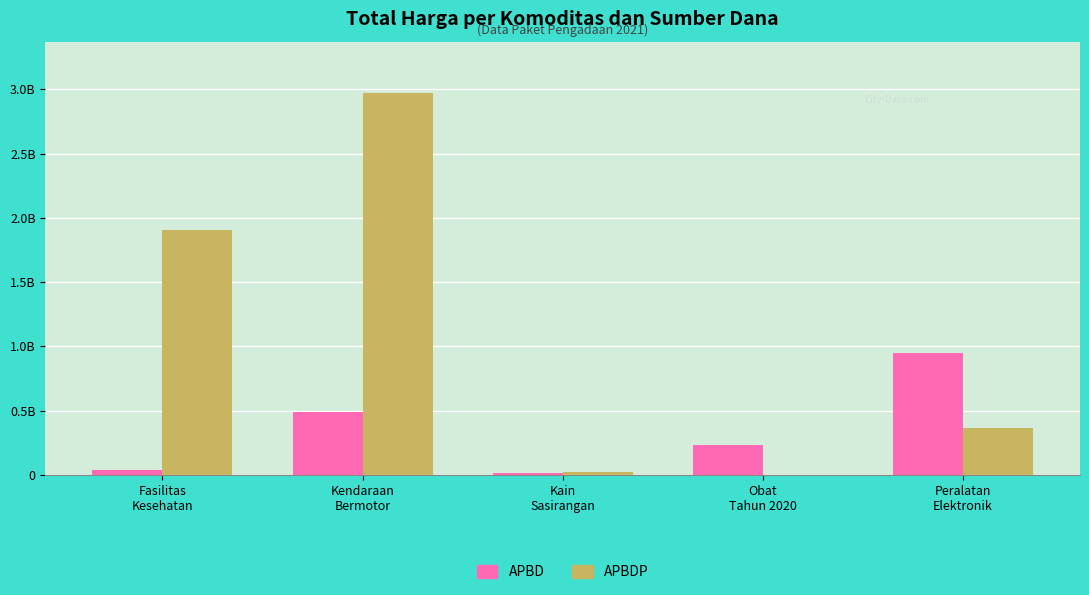

What position from the right is Kain
Sasirangan?

3